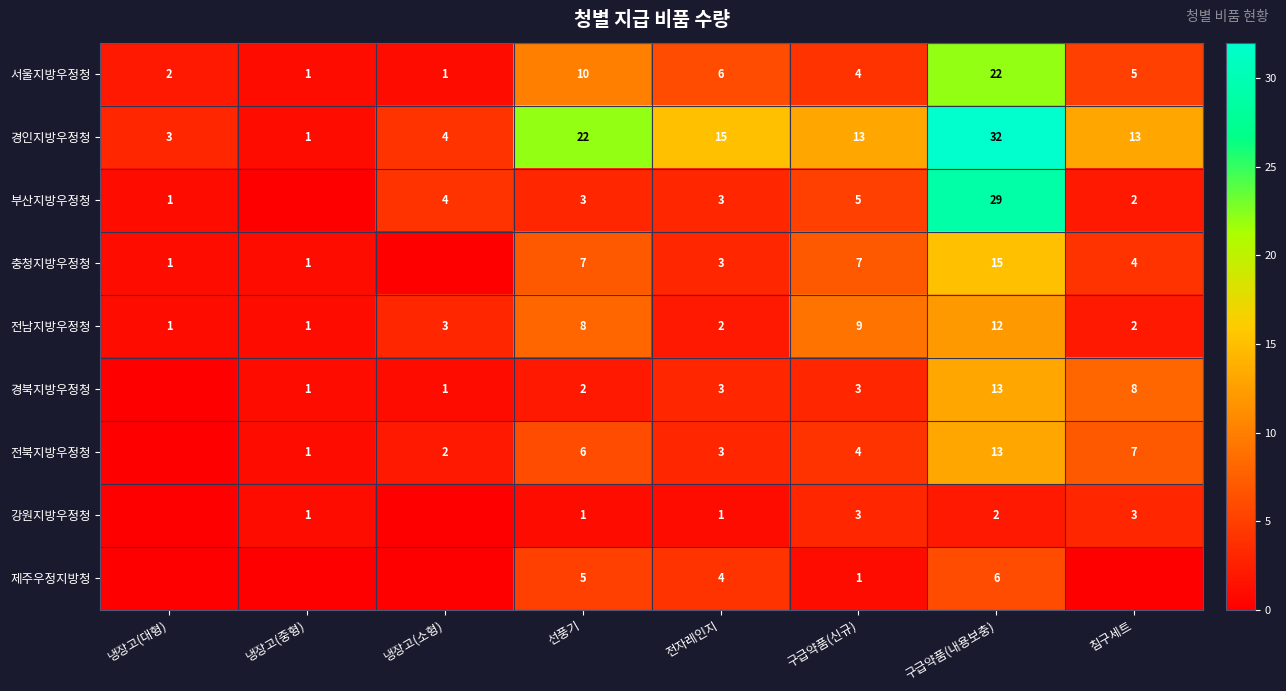

At how many categories does at least one series exceed 31?

1